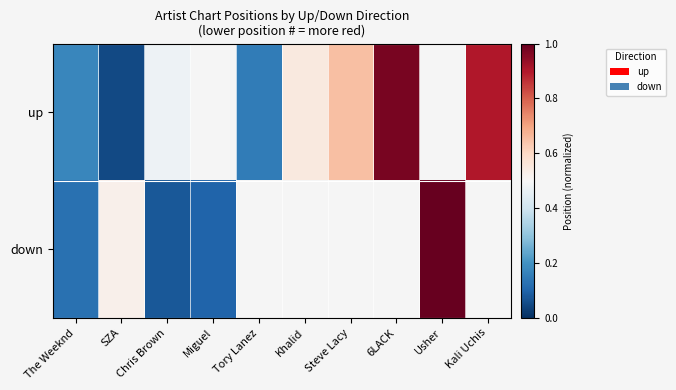

List the labels in order of down value, smallest first.

Chris Brown, Miguel, The Weeknd, SZA, Tory Lanez, Khalid, Steve Lacy, 6LACK, Usher, Kali Uchis